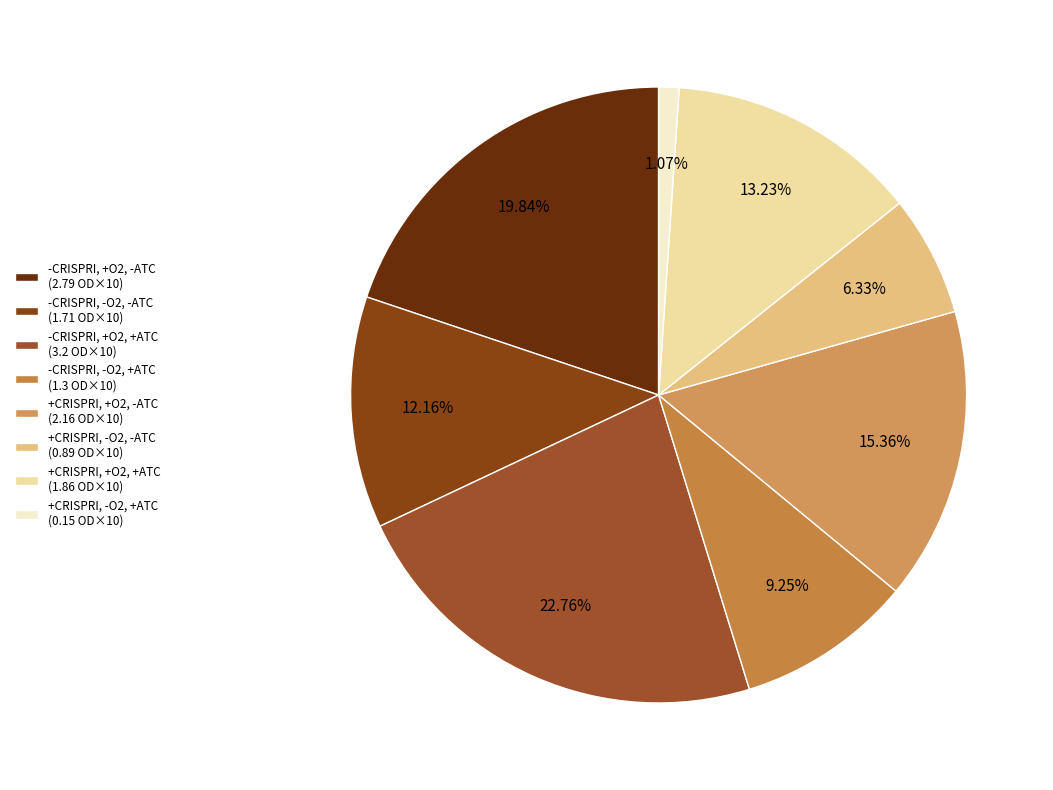

To the nearest percent, what percentage of the pie is +CRISPRI, +O2, +ATC?

13%